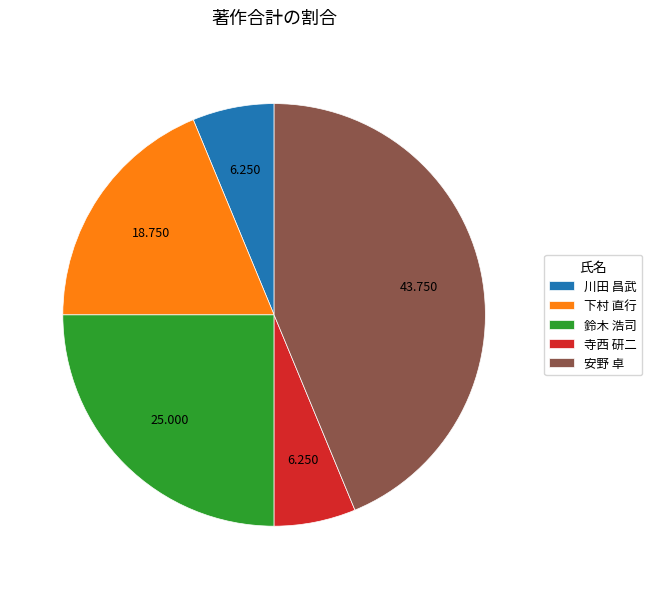

Which category has the biggest portion of the pie?

安野 卓